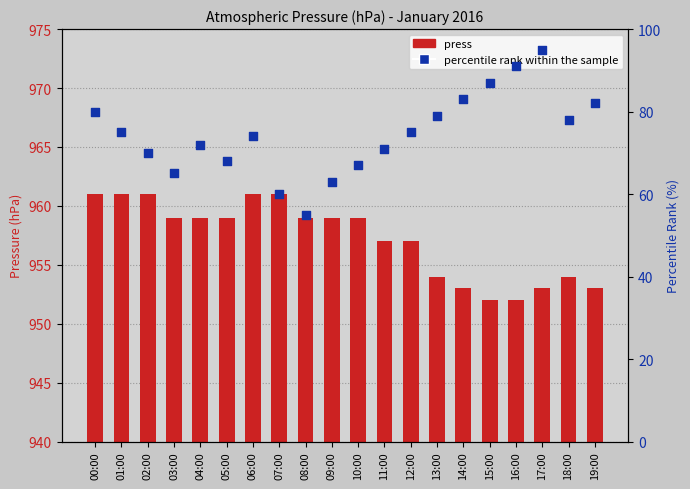

Which series has the widest spread of Y values?

percentile rank within the sample